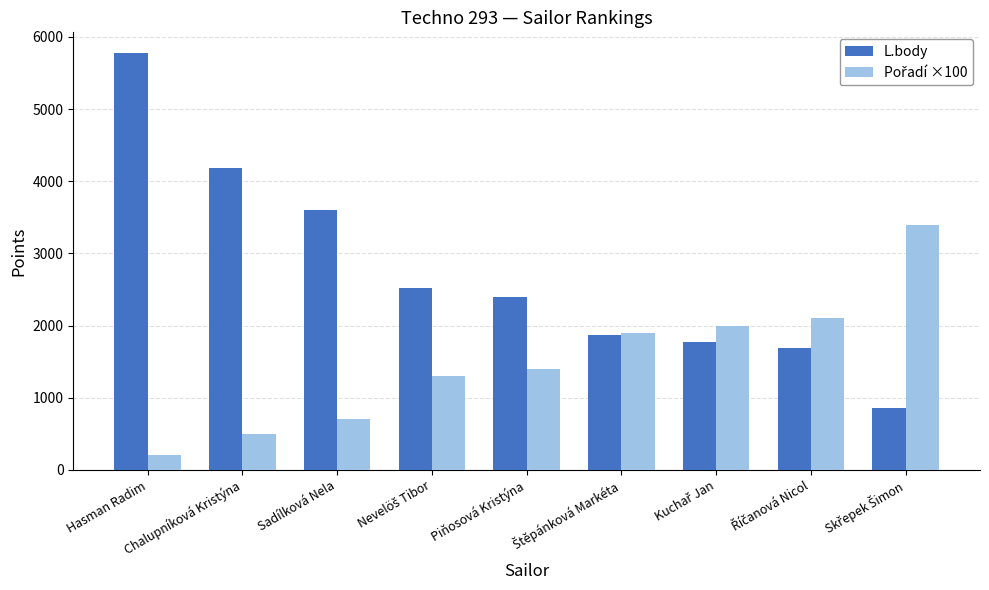

At which category is the sum across all series the highest?

Hasman Radim